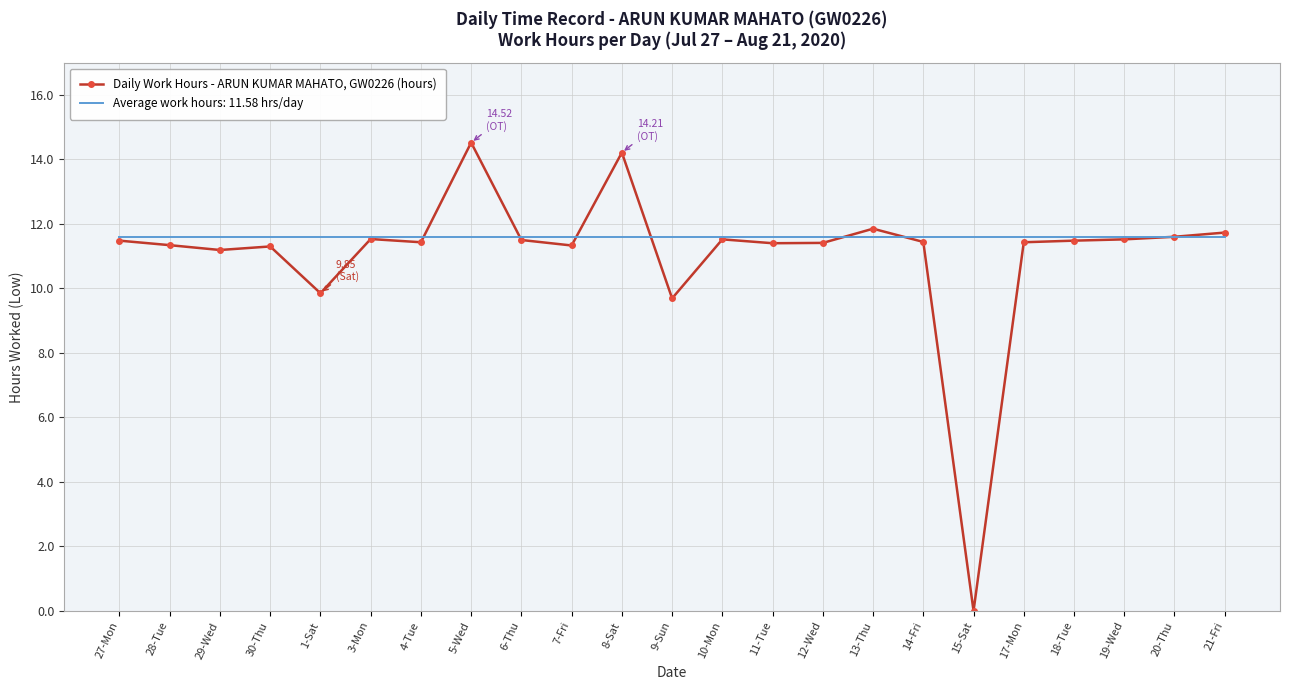

Which series changed the most between 1-Sat and 3-Mon?

Daily Work Hours - ARUN KUMAR MAHATO, GW0226 (hours)